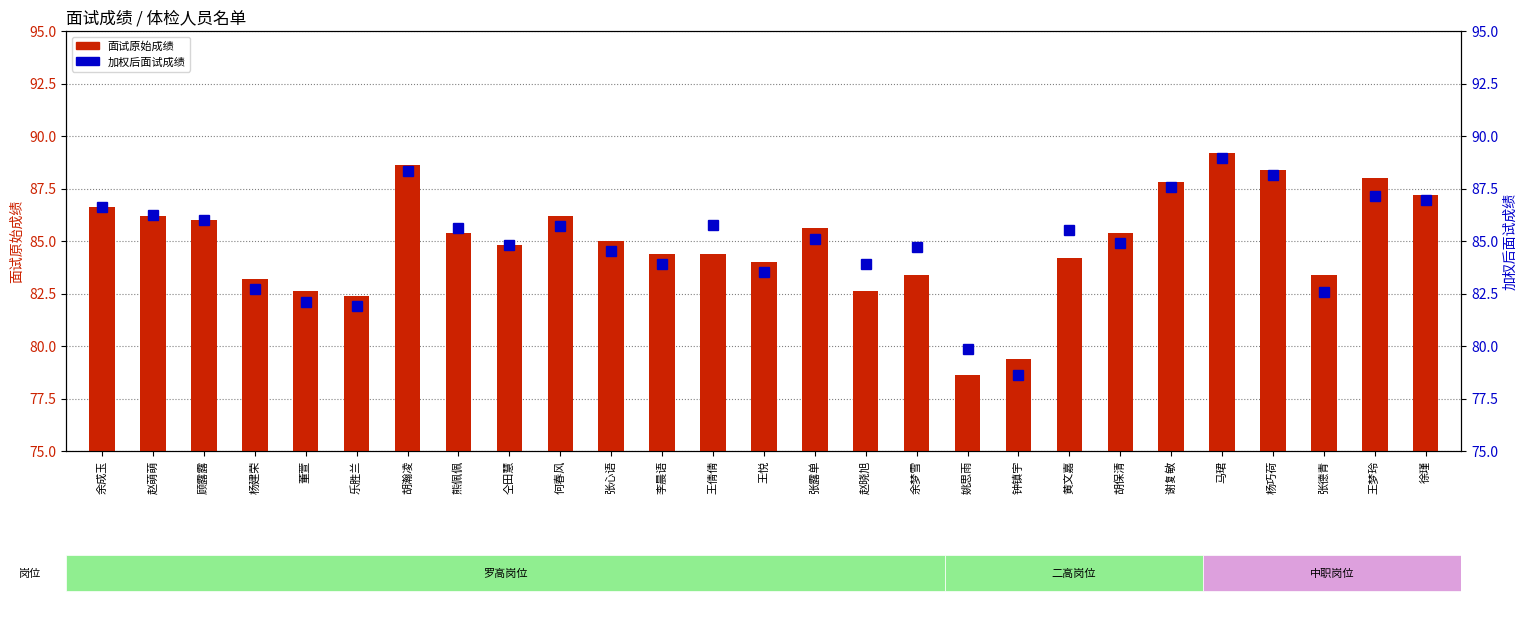

Is the value of 加权后面试成绩 at 王倩倩 greater than the value of 面试原始成绩 at 李晨语?

Yes